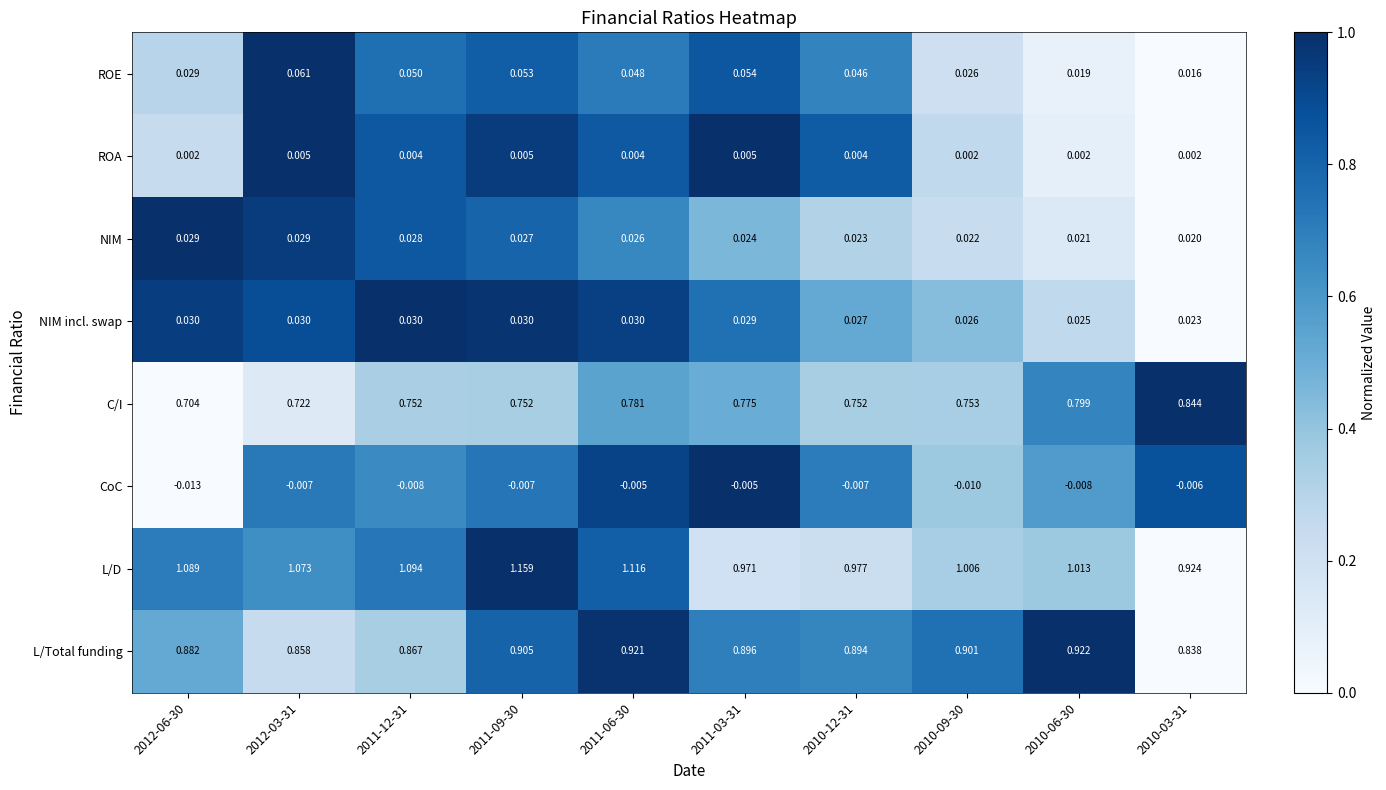

Which series has the largest range (max minus min)?

L/D